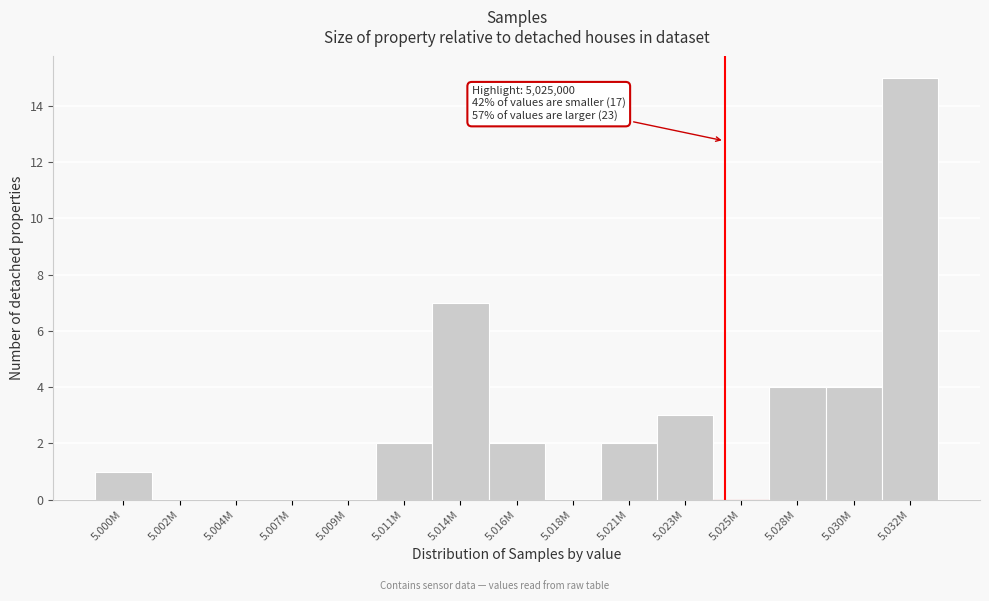

Reading left to right, extract all data points from this chart.

5.000M=1	5.002M=0	5.004M=0	5.007M=0	5.009M=0	5.011M=2	5.014M=7	5.016M=2	5.018M=0	5.021M=2	5.023M=3	5.025M=0	5.028M=4	5.030M=4	5.032M=15